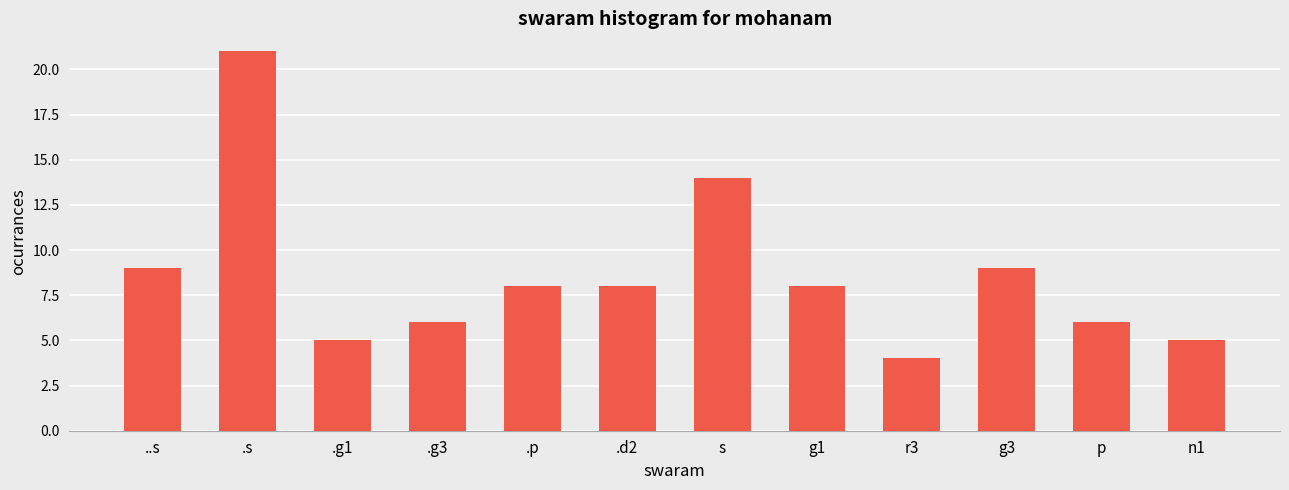

What is the change in value from .g3 to g3?

+3